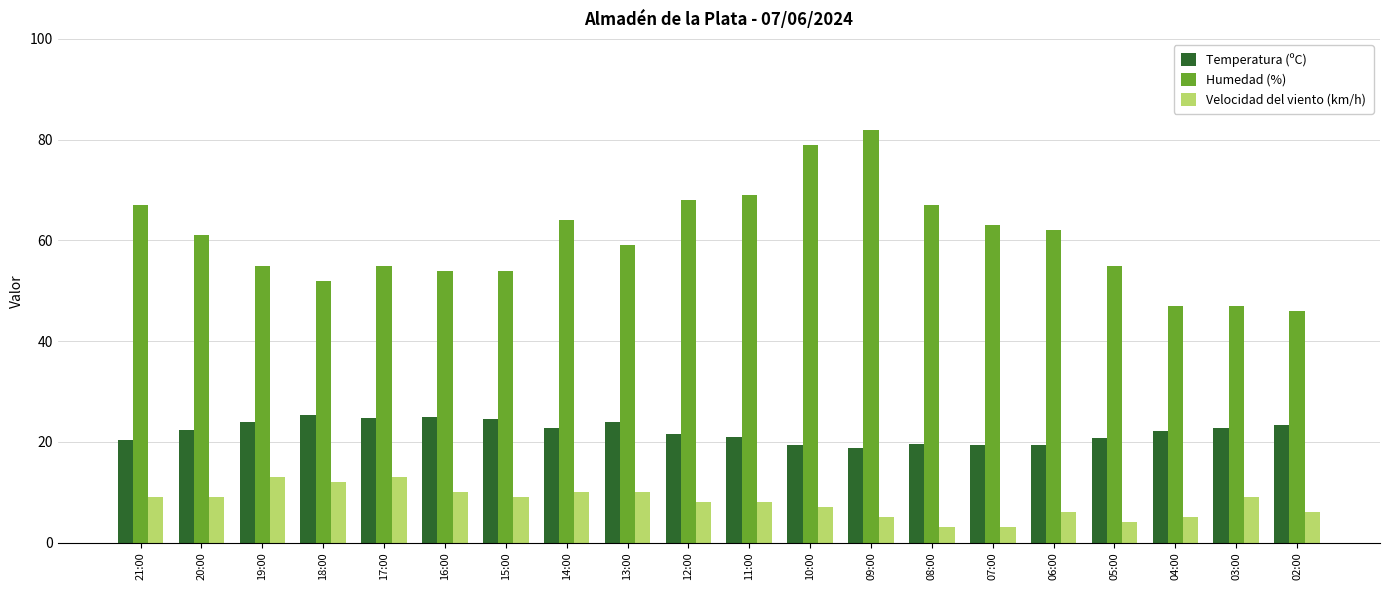

At how many categories does at least one series exceed 76?

2